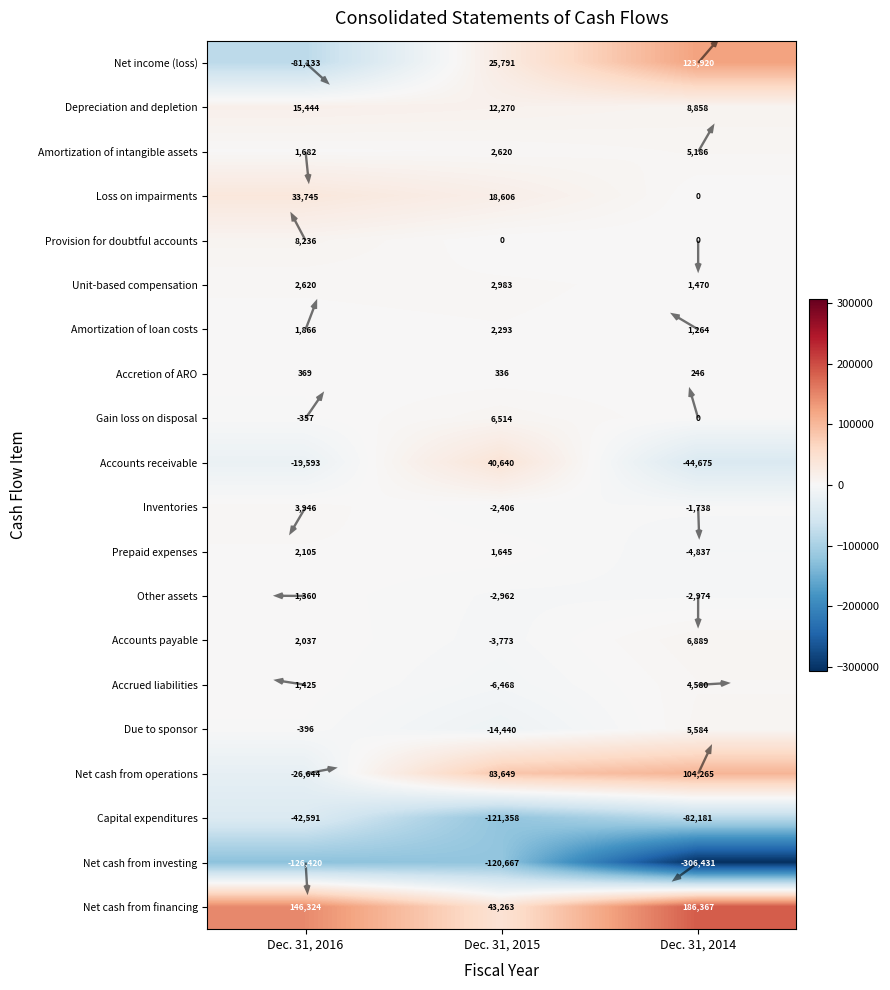

How many data points in Unit-based compensation are less than 2620?

1